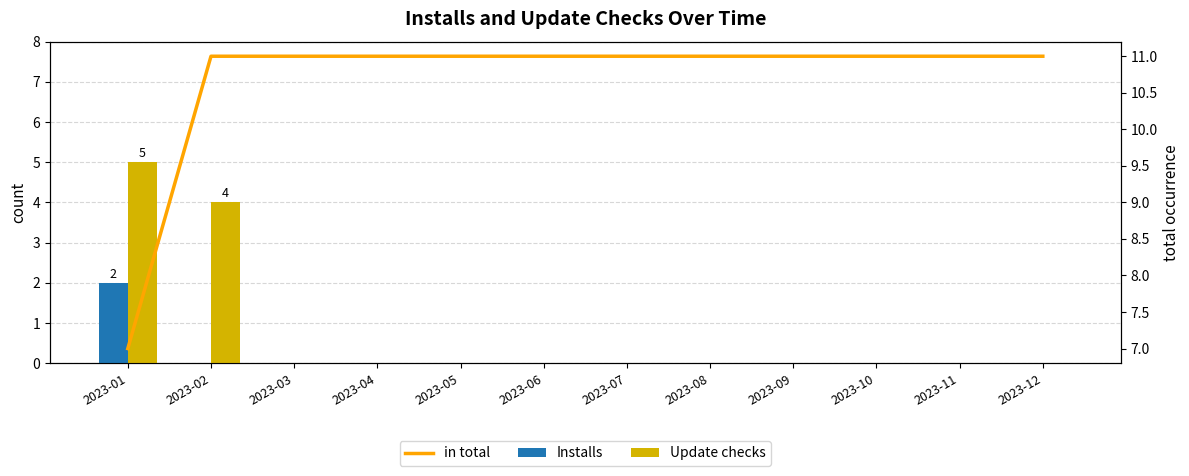

Which category has the lowest value in the Update checks series?

2023-03